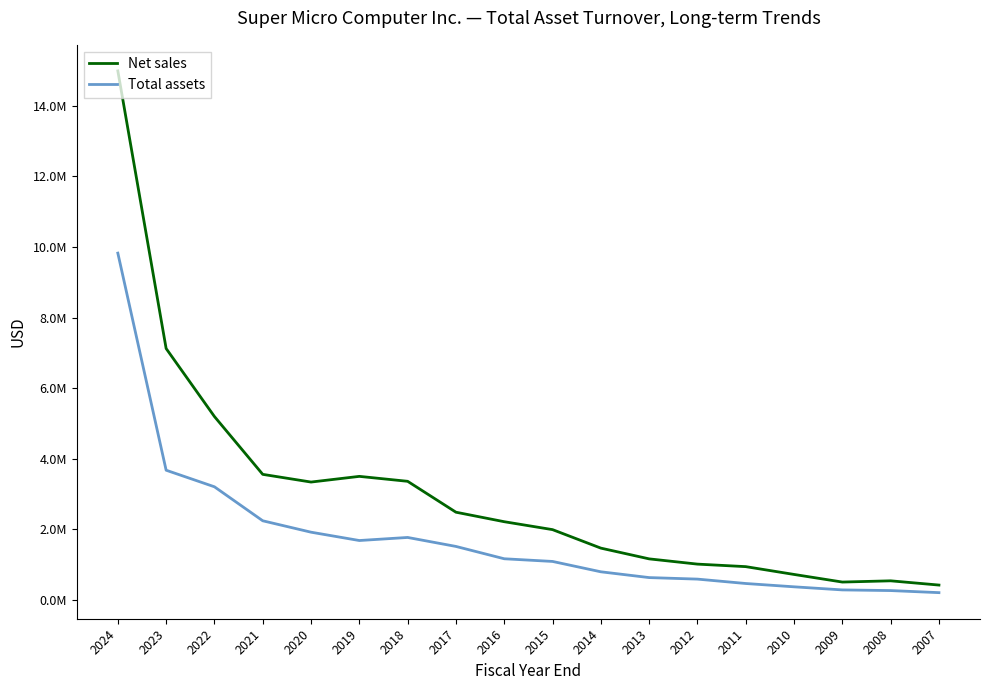

How many interior local peaks does the Total assets series have?

1